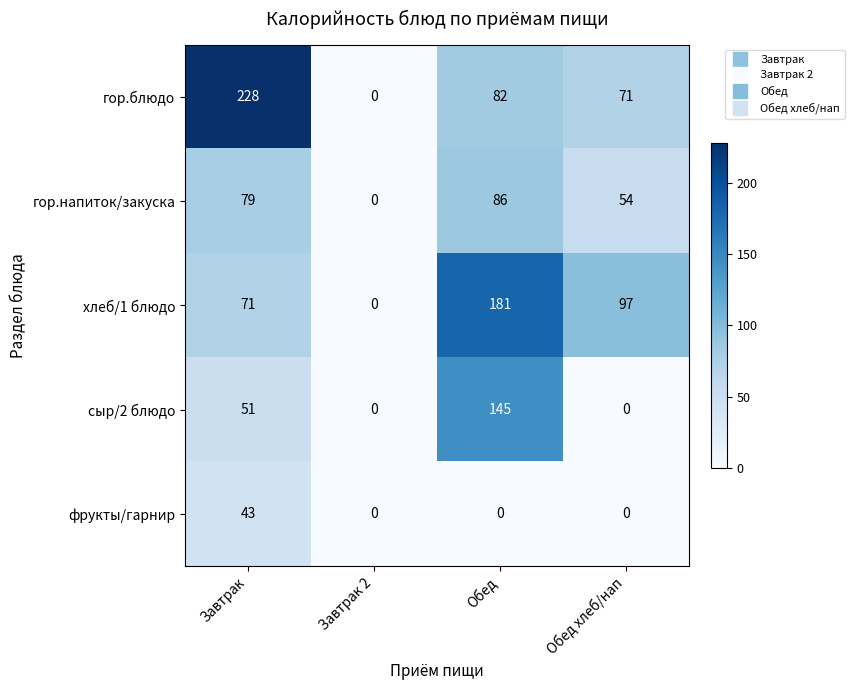

At which label does гор.блюдо first exceed 82?

Завтрак